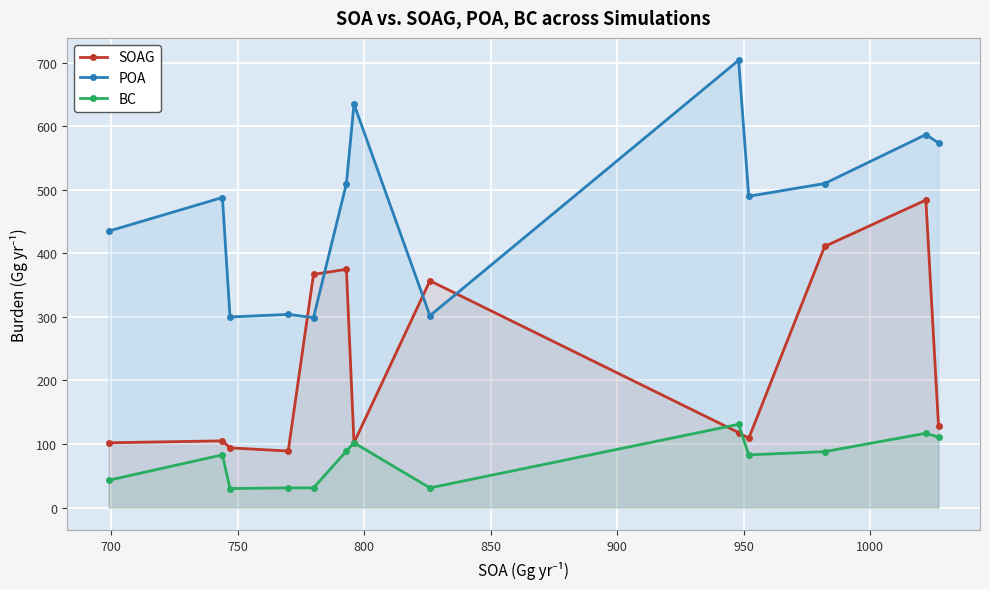

At how many categories does at least one series exceed 458?

8